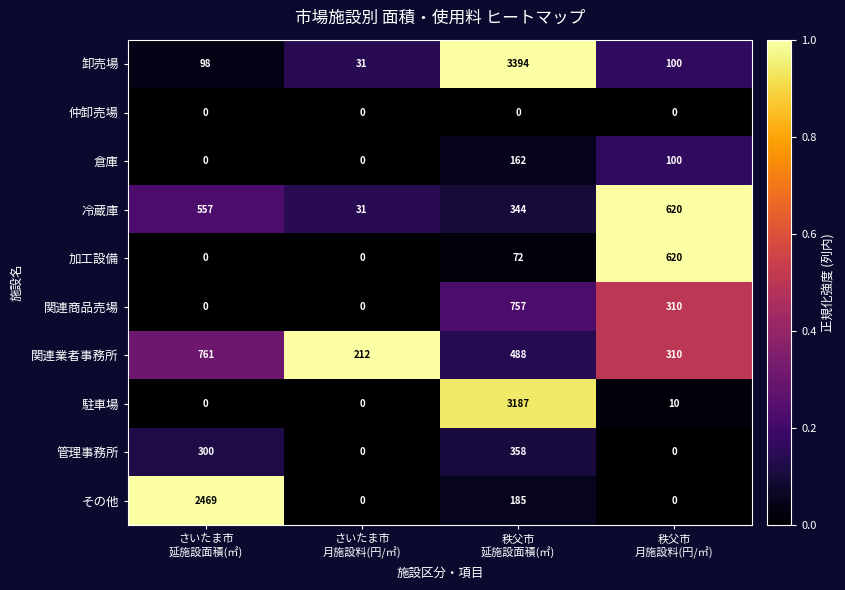

What is the total value across all series at さいたま市
月施設料(円/㎡)?

274